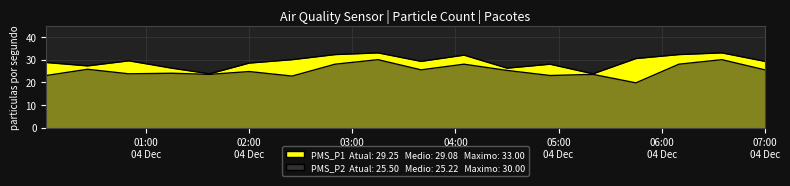

How many values in the PMS_P1 series exceed 29?

10